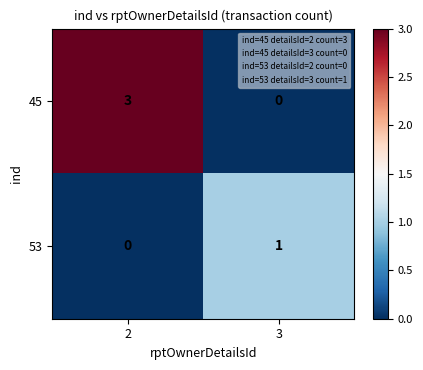

Rank the series by their maximum value, from highest to lowest.

45, 53